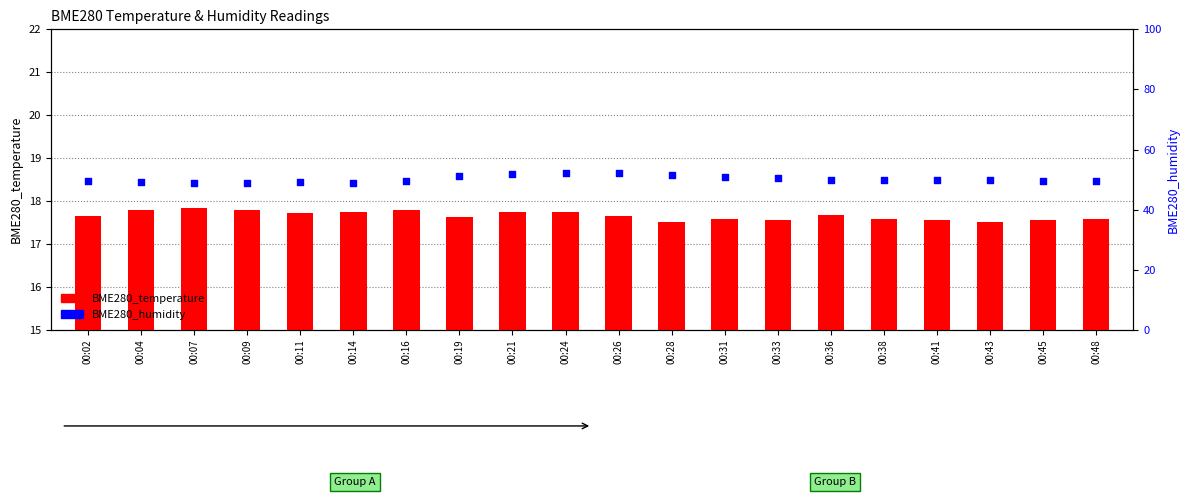

Is the value of BME280_temperature at 00:07 greater than the value of BME280_humidity at 00:19?

No